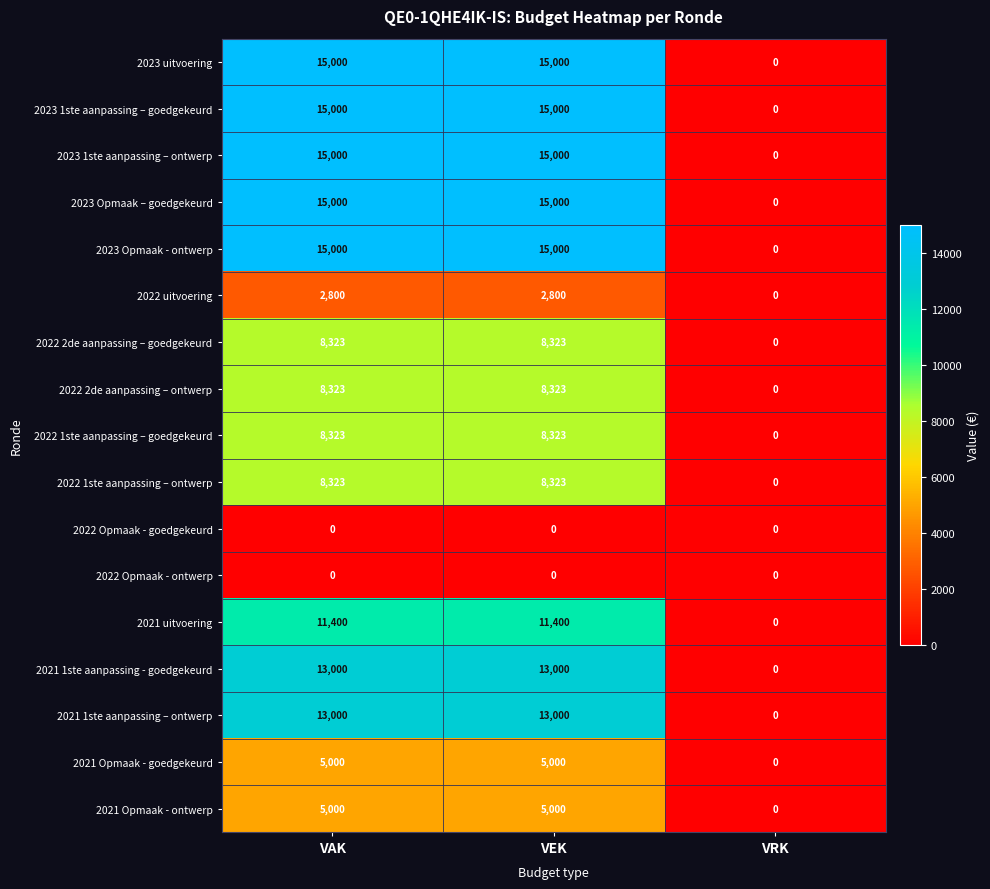

The value of 2021 1ste aanpassing - goedgekeurd at VRK is -4390. True or false?

False